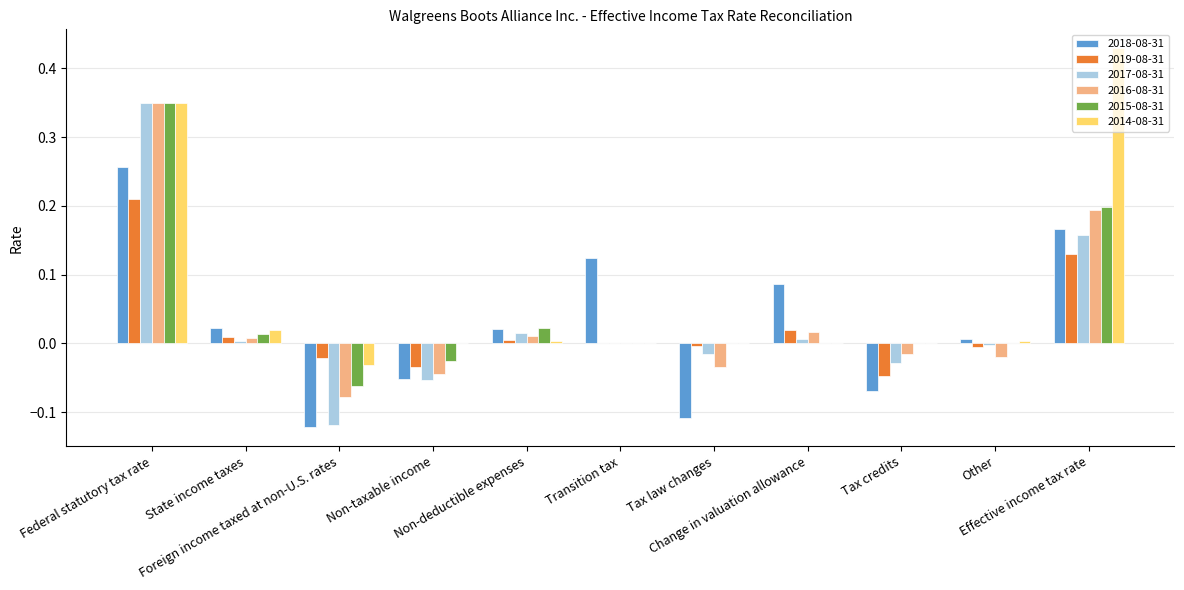

Which series has the largest total across all categories?

2014-08-31